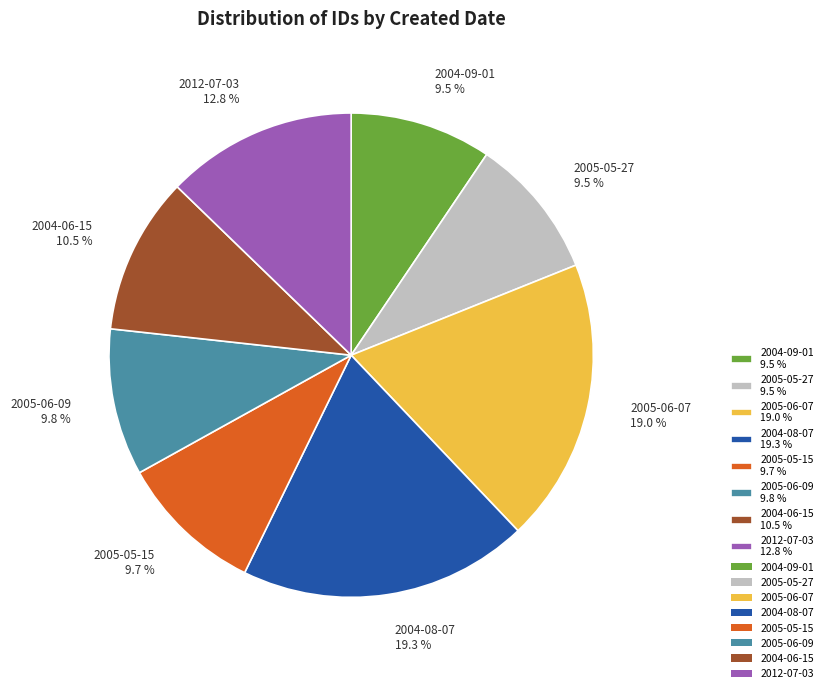

What is the ratio of the value at 2004-06-15 10.5 % to the value at 2012-07-03 12.8 %?

0.8